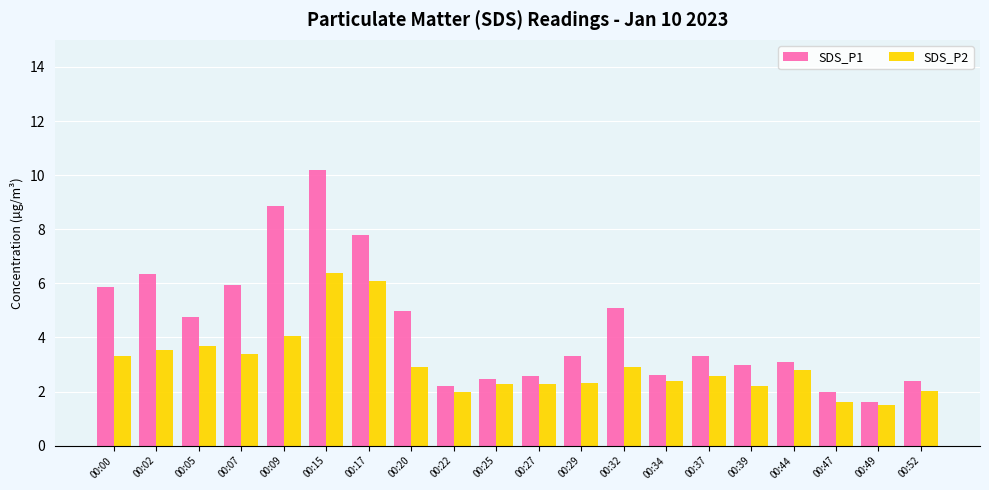

Rank the series at 00:09 from highest to lowest value.

SDS_P1, SDS_P2